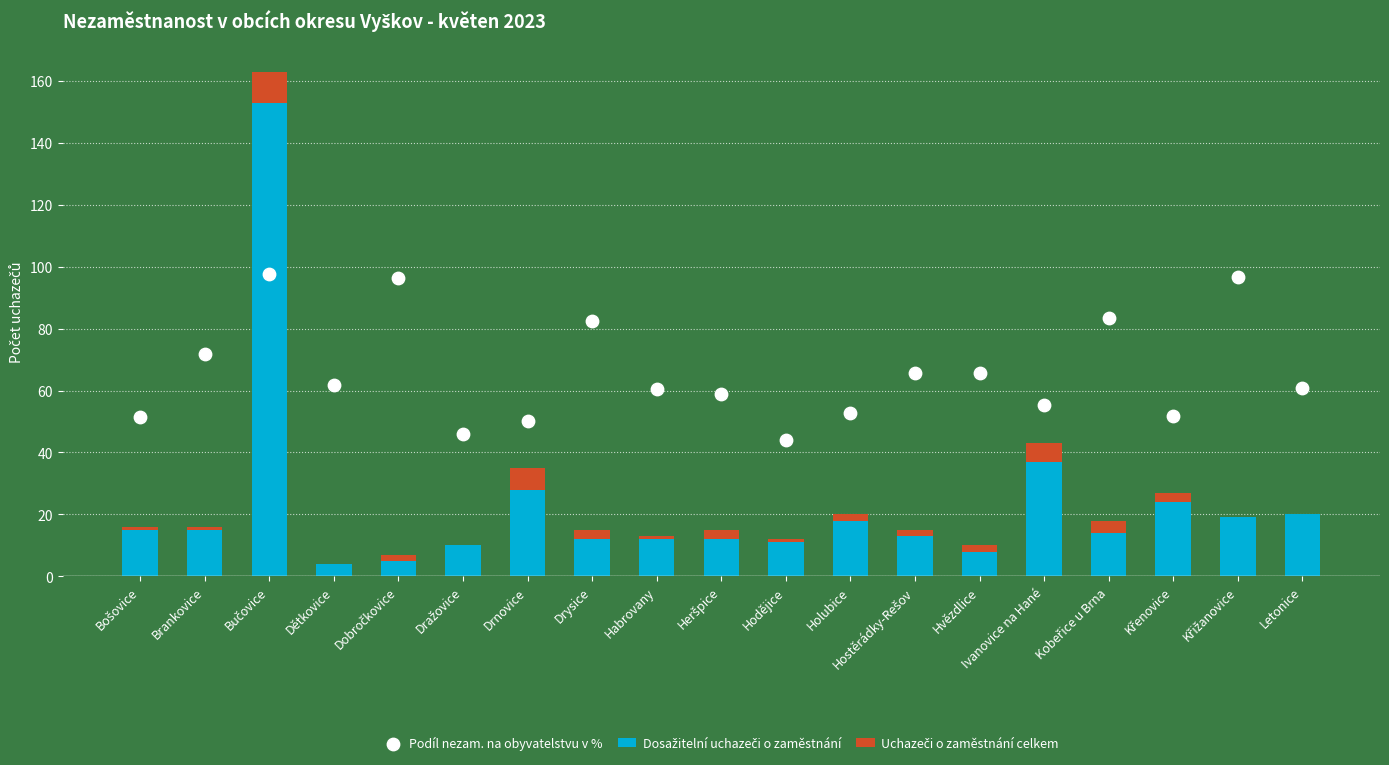

Which series contains the lowest Y value?

Uchazeči o zaměstnání celkem